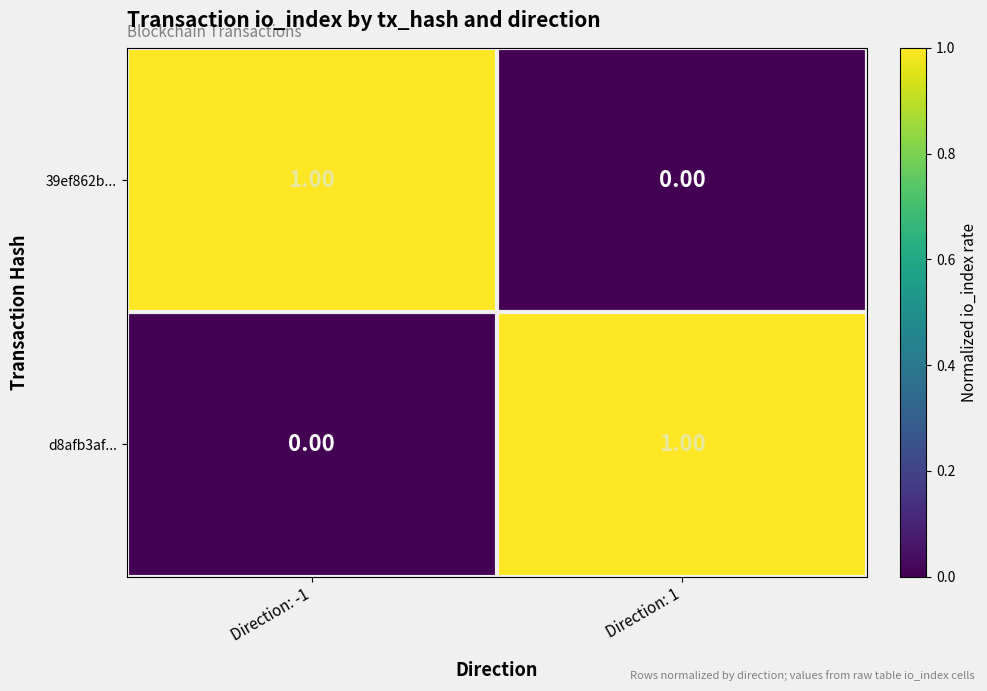

Rank the series at Direction: 1 from lowest to highest value.

39ef862b..., d8afb3af...